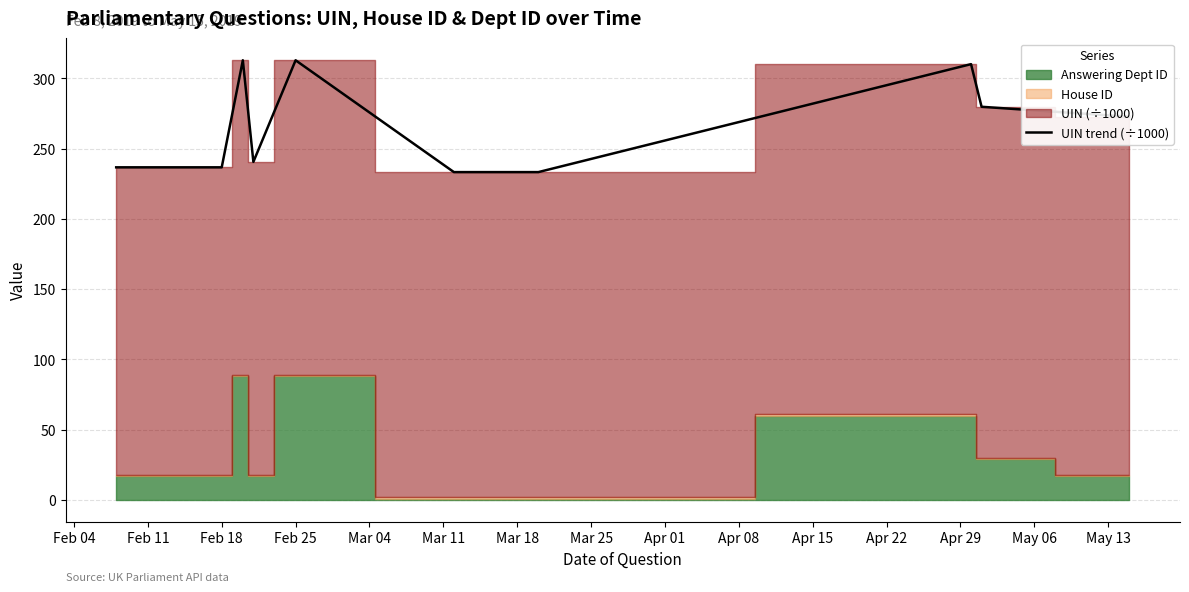

The value of UIN trend (÷1000) at Feb 18 is 236.7. True or false?

True